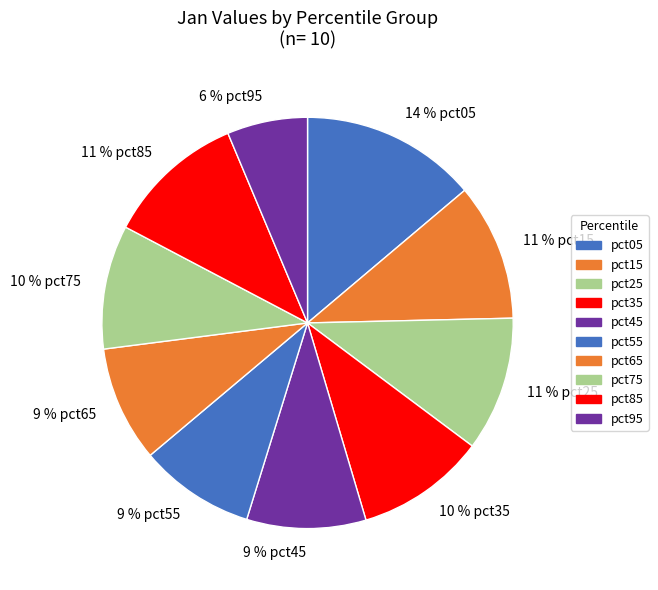

Is there a majority slice in this chart?

No